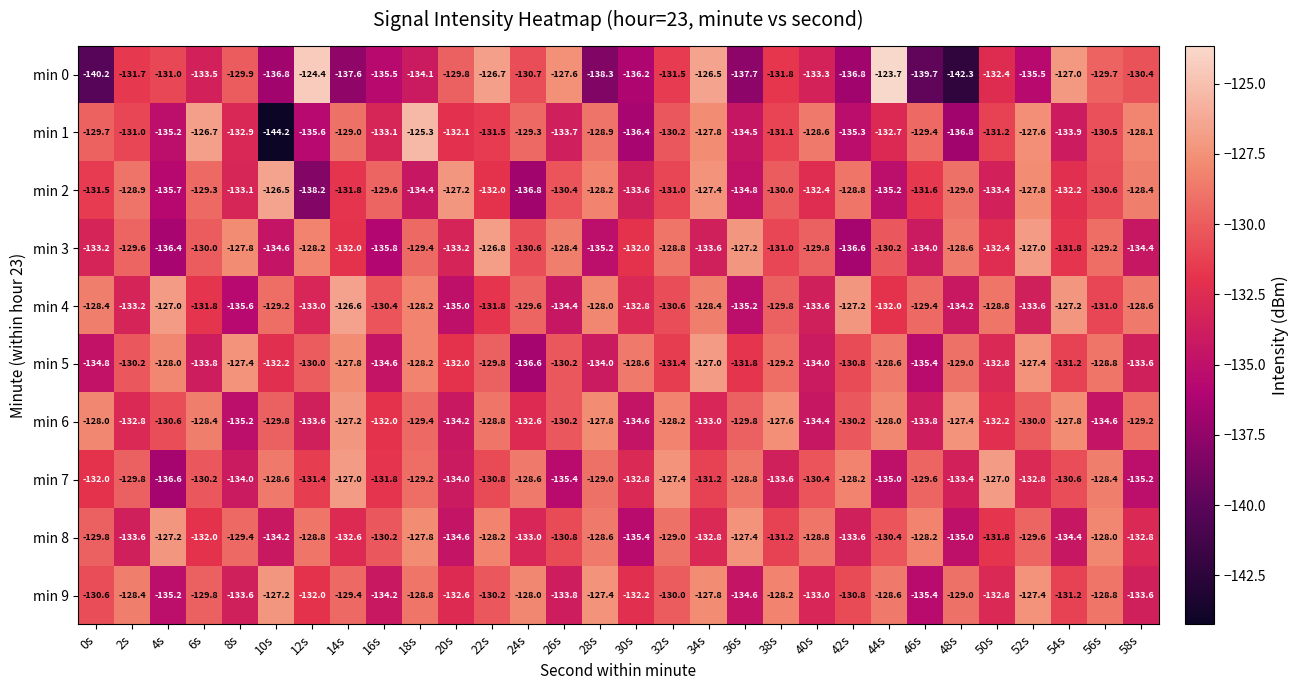

Which category has the lowest value in the min 3 series?

42s